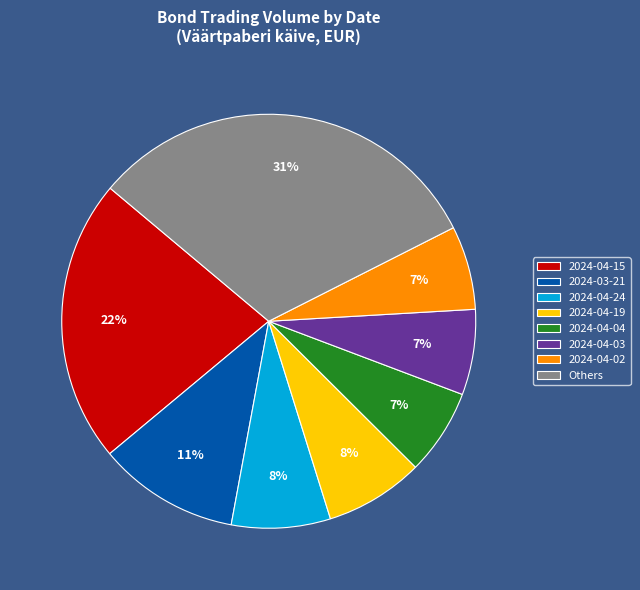

To the nearest percent, what is the combined percentage of Others and 2024-04-24?

39%